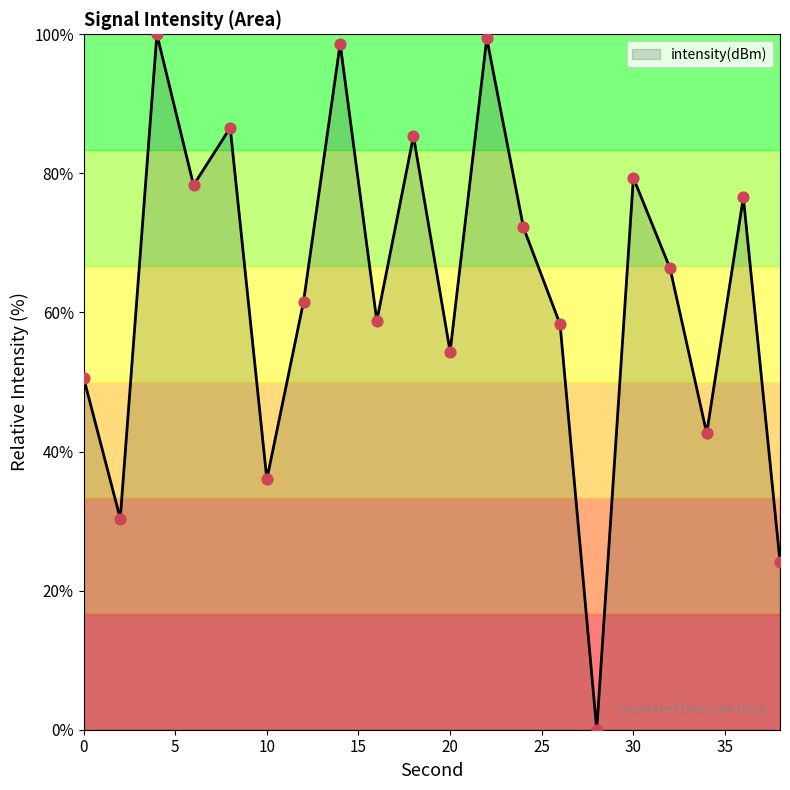

What is the greatest value displayed?

100.0